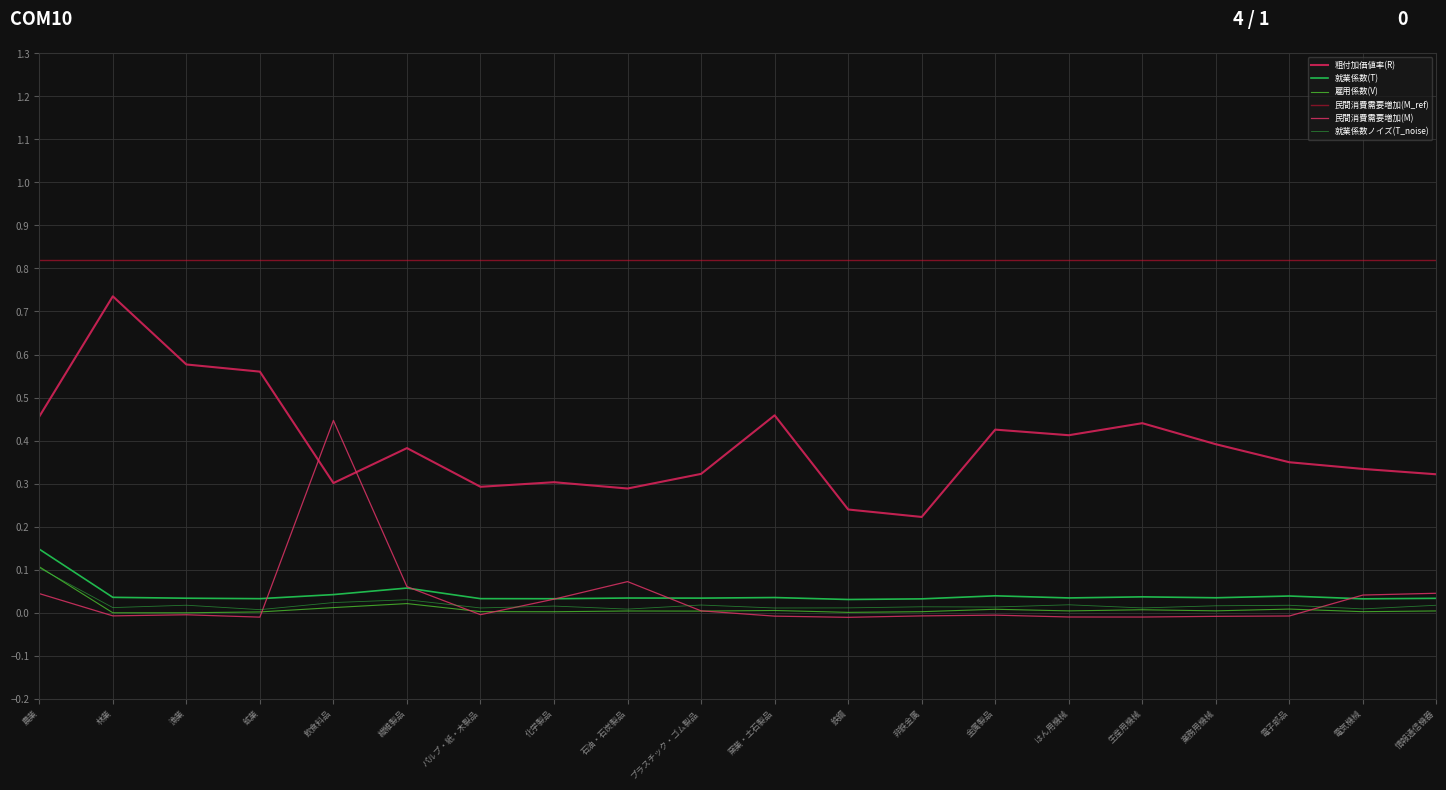

What is the total value across all series at 林業?

1.6